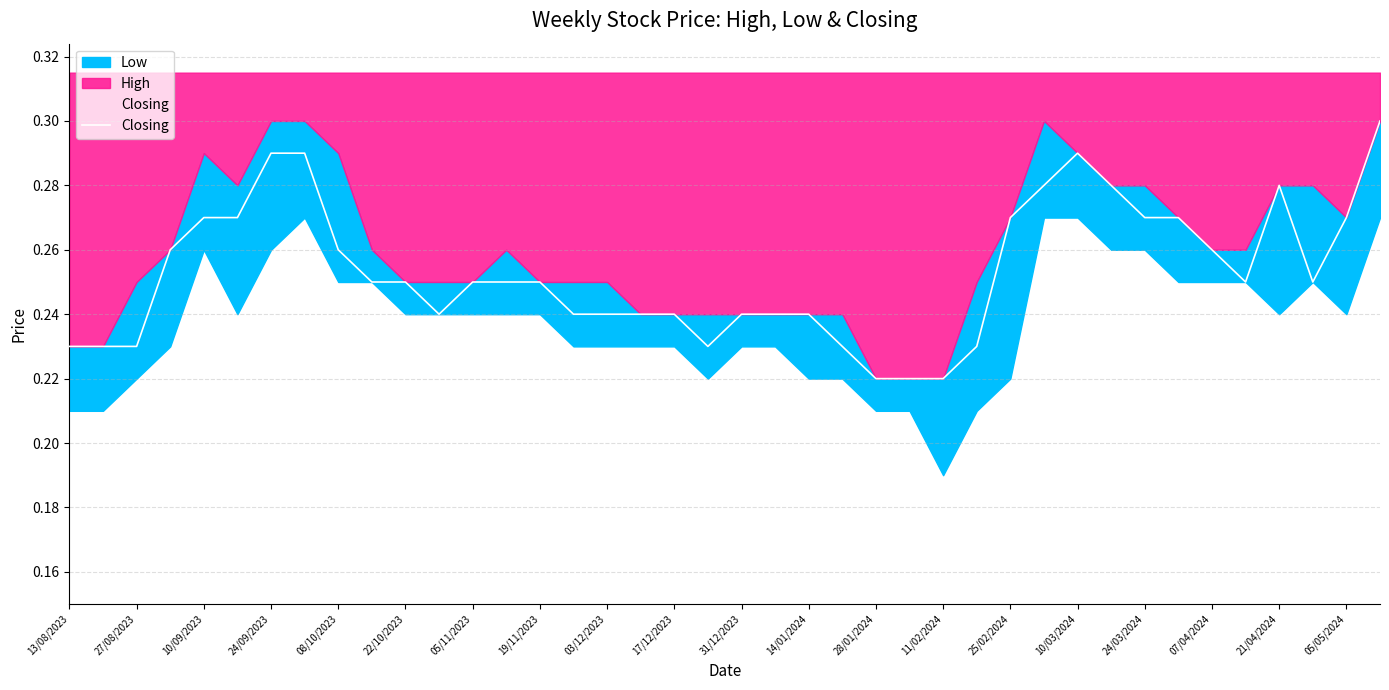

The value of Closing at 03/12/2023 is 0.3. True or false?

False